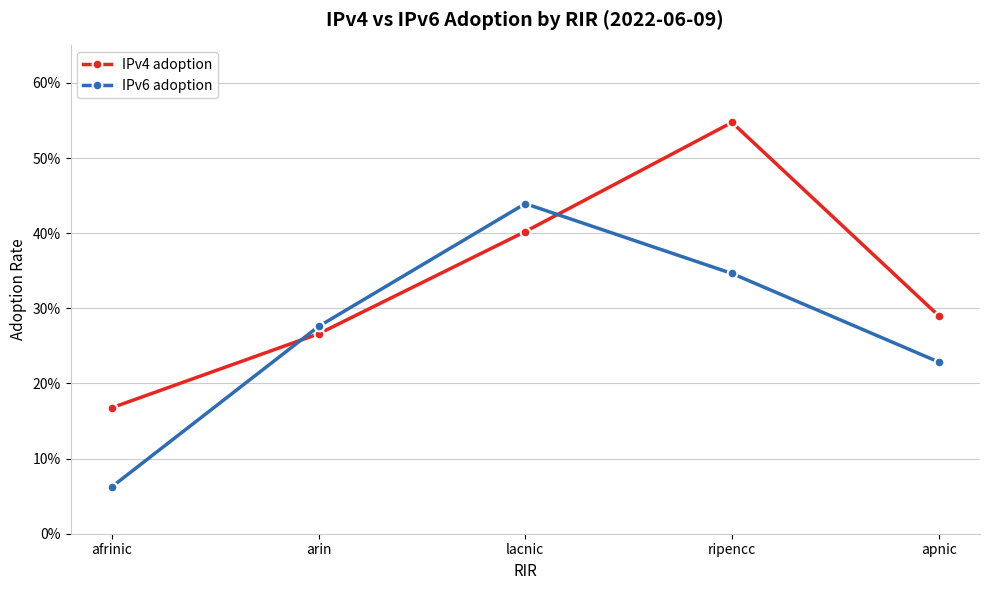

Rank the series at apnic from lowest to highest value.

IPv6 adoption, IPv4 adoption